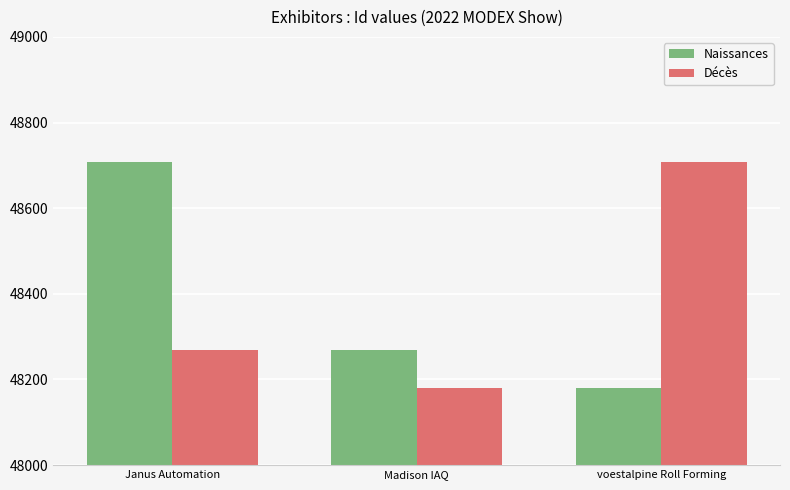

Which category has the highest value in the Décès series?

voestalpine Roll Forming